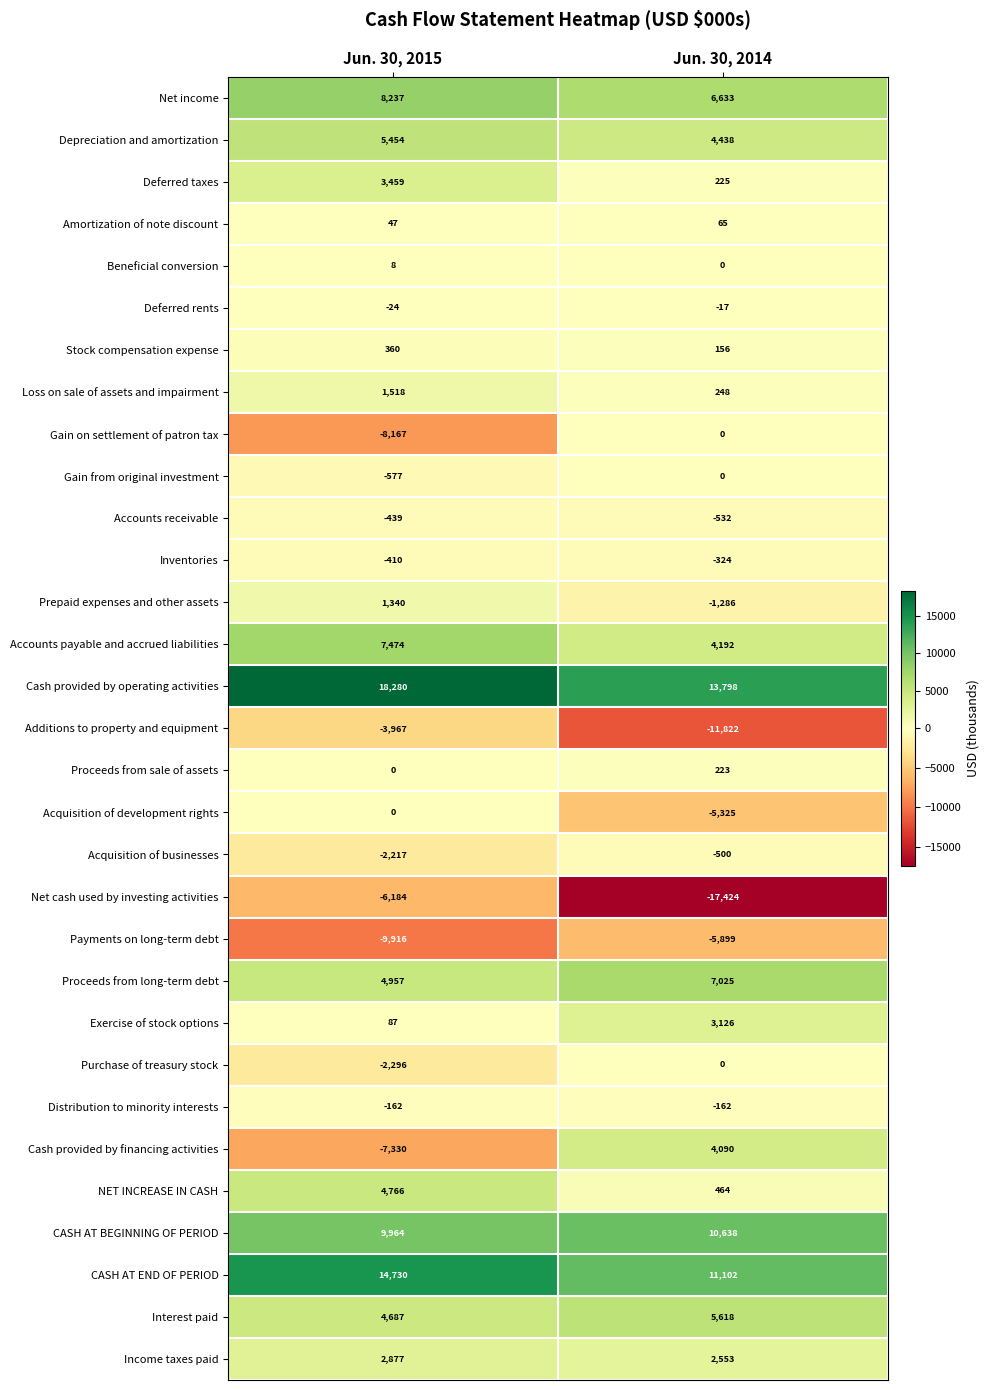

Read the Gain from original investment value at Jun. 30, 2015, to the nearest 10.

-580